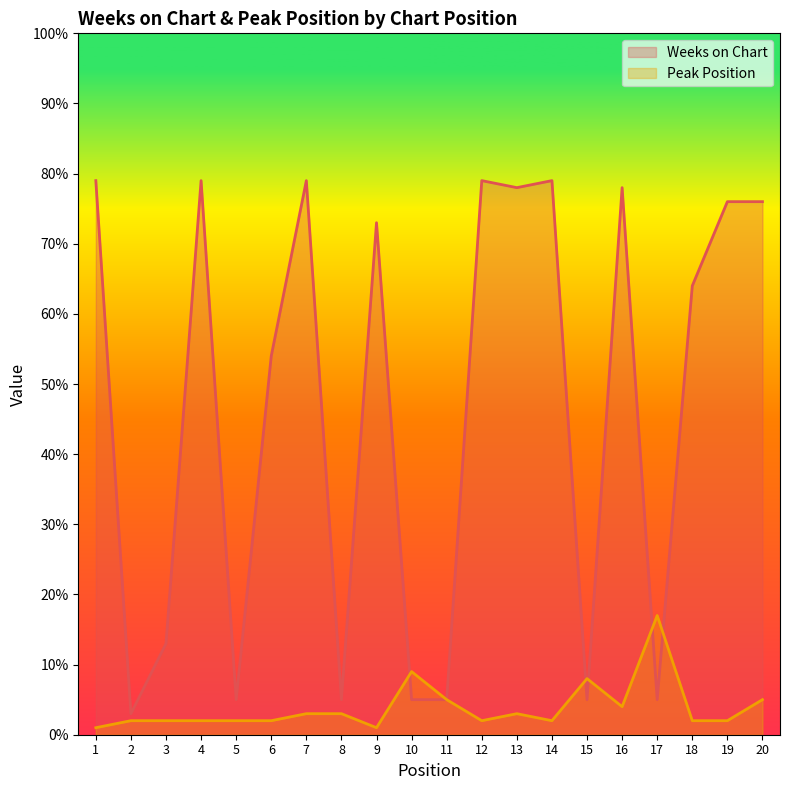

How many values in the Weeks on Chart series are below 73?

10